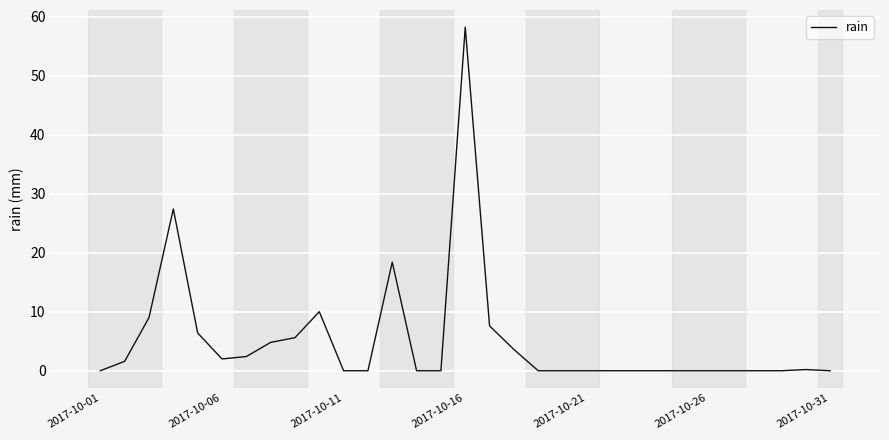

What is the difference between the maximum and minimum values?

58.2